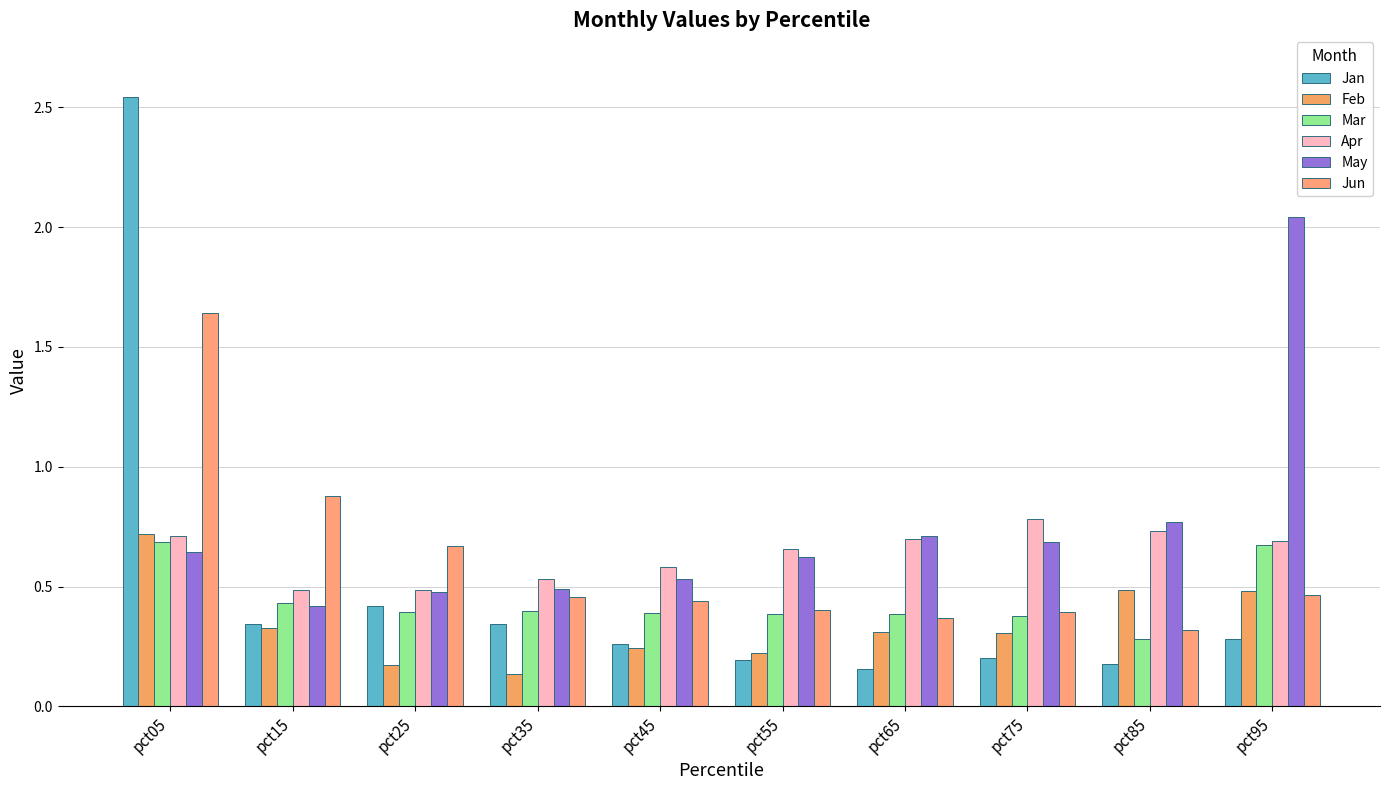

How many Feb values are between 0 and 1?

10